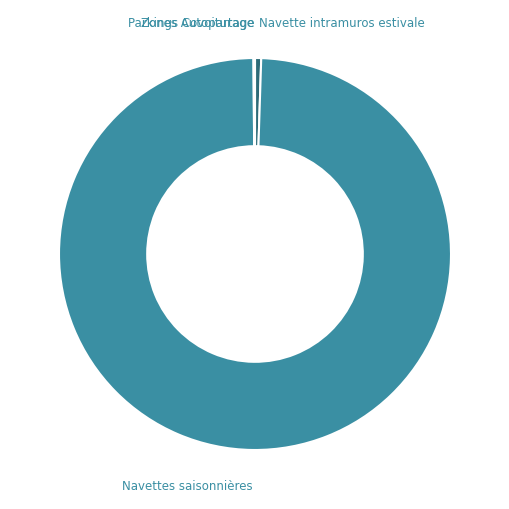

Which category accounts for the majority?

Navettes saisonnières